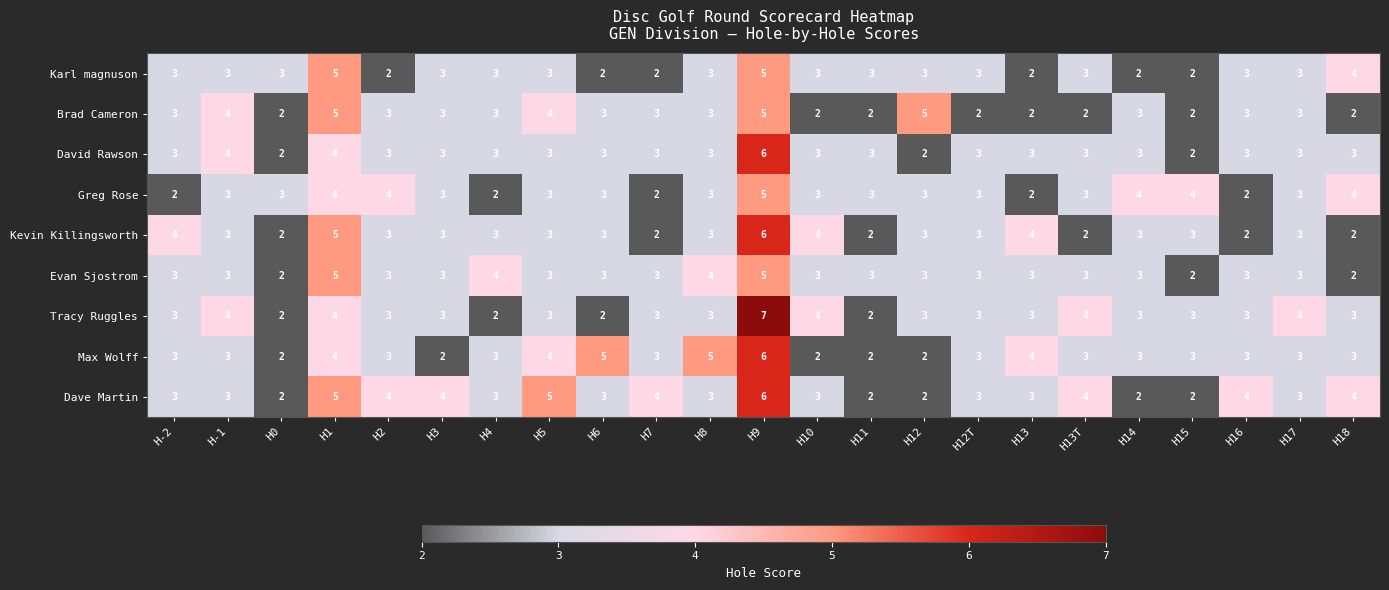

Count the Kevin Killingsworth values in the range 2 to 3.

18